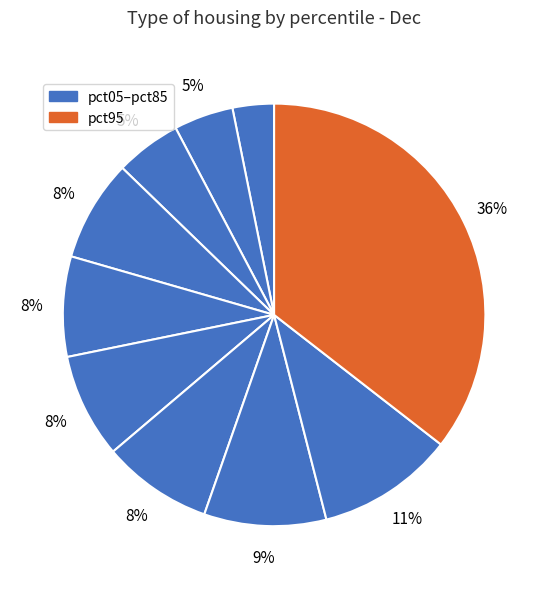

Count the number of slices in the pie.

10